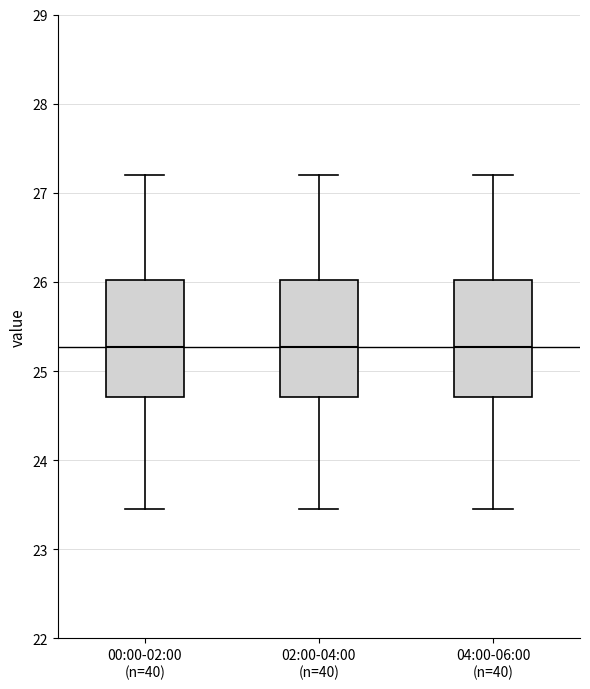

Reading left to right, transcribe this box plot: for each box, give where its median line is, the range the box spans, and where its two whiskers end, as read against the y-axis. The values are not printed on the chart, so give them approximately, as read against the axis.

00:00-02:00 (n=40): median 25.3, box 24.7 to 26.0, whiskers 23.5 to 27.2
02:00-04:00 (n=40): median 25.3, box 24.7 to 26.0, whiskers 23.5 to 27.2
04:00-06:00 (n=40): median 25.3, box 24.7 to 26.0, whiskers 23.5 to 27.2